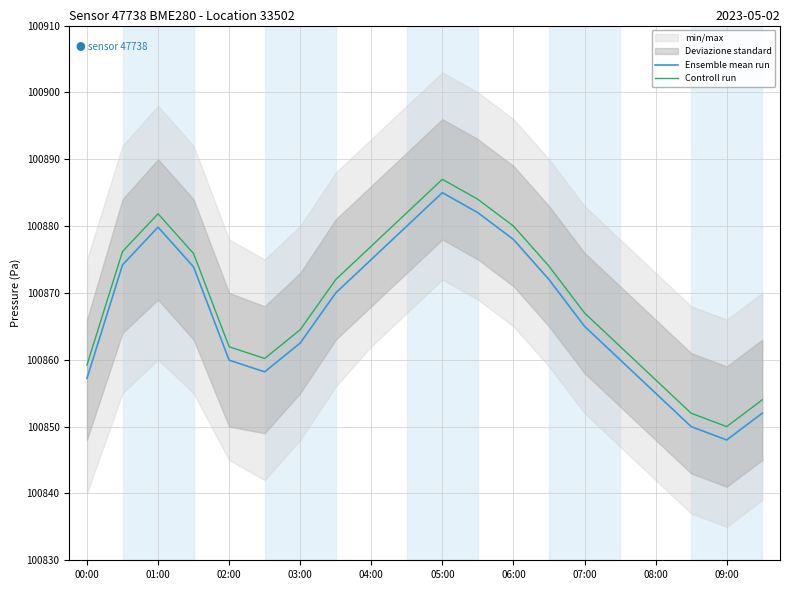

At which label does Ensemble mean run reach its peak?

05:00